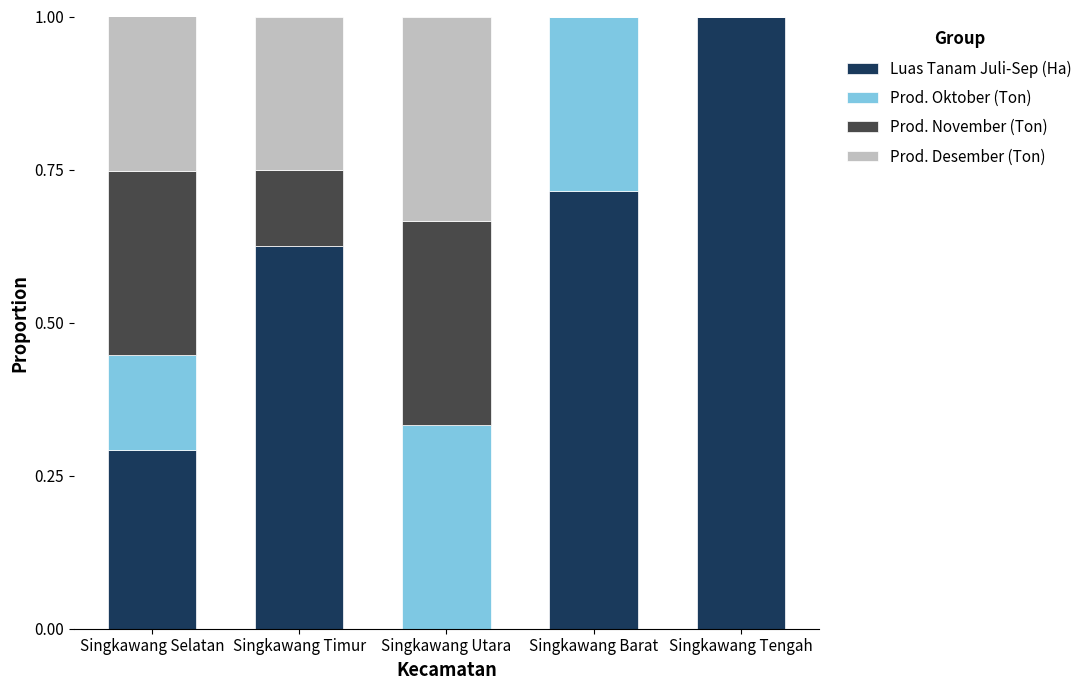

What is the sum of all Luas Tanam Juli-Sep (Ha) values?

2.6